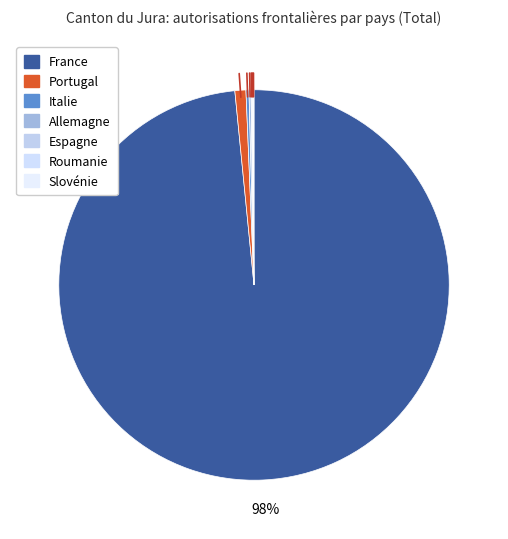

To the nearest percent, what is the combined percentage of Allemagne and France?

99%